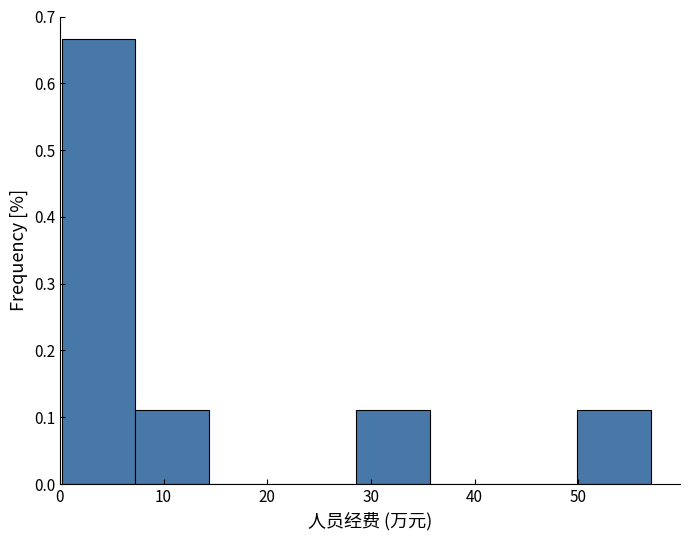

Reading left to right, list every bar in this chart as the range it spans on the x-axis followed by its height. Neither the bar edges nor the heights are printed on the chart, so give them approximately, as read against the axes.

0 to 7: 0.67
7 to 14: 0.11
14 to 21: 0
21 to 29: 0
29 to 36: 0.11
36 to 43: 0
43 to 50: 0
50 to 57: 0.11